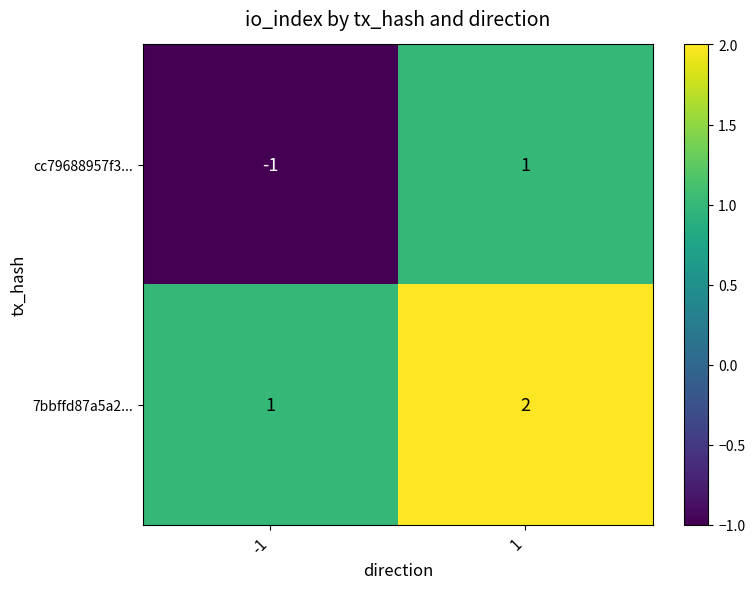

Is the value of 7bbffd87a5a2... at -1 greater than the value of cc79688957f3... at -1?

Yes